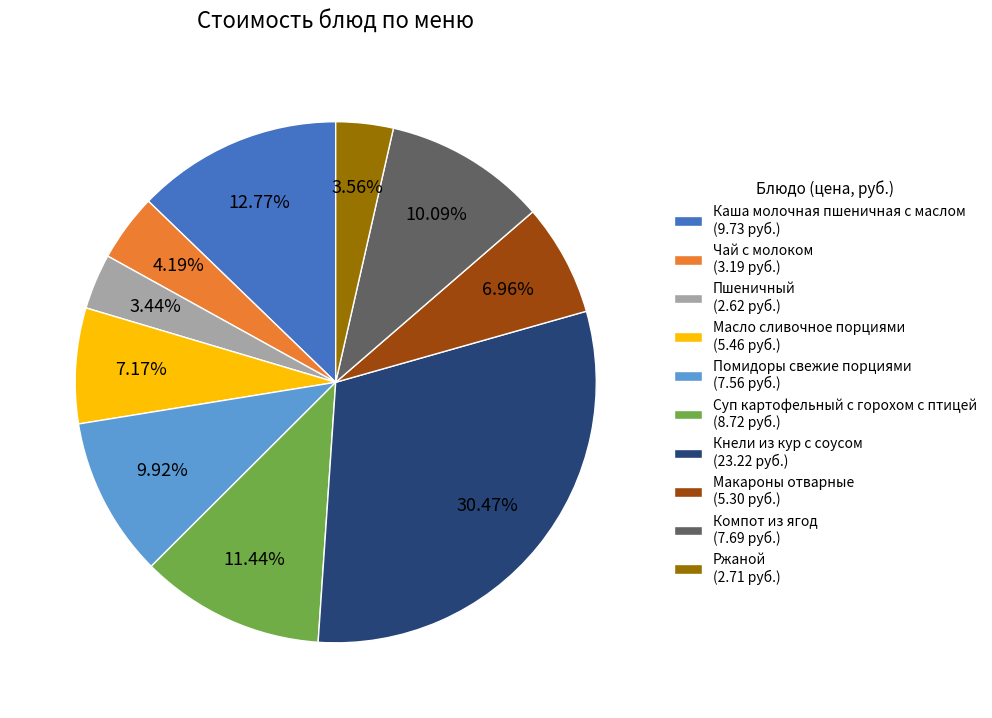

Approximately how many times larger is the value at Помидоры свежие порциями compared to Компот из ягод?

1.0